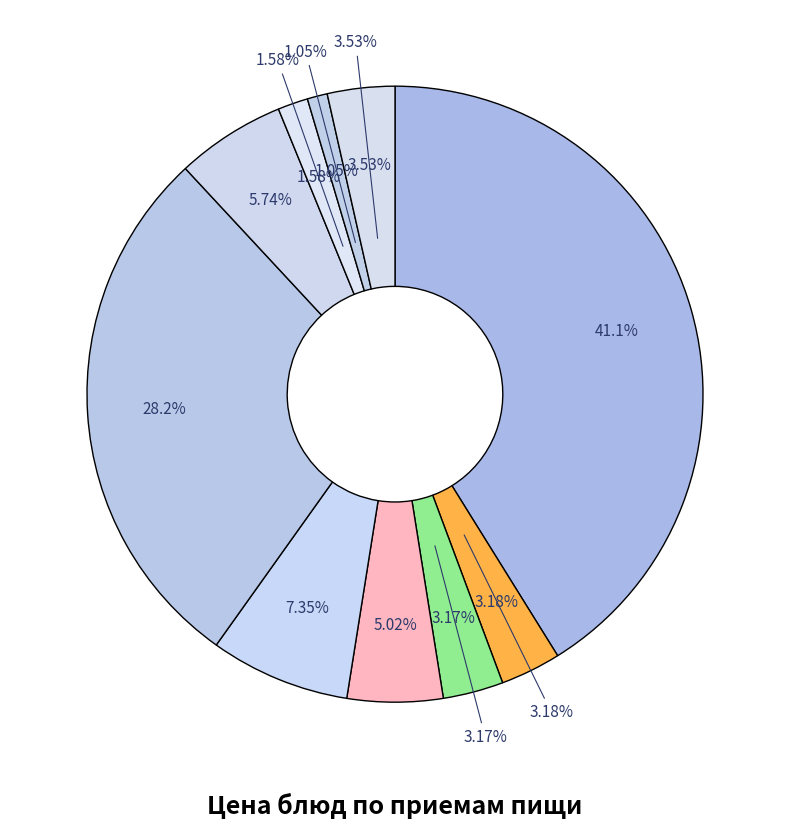

Is there any slice that represents more than half of the pie?

No